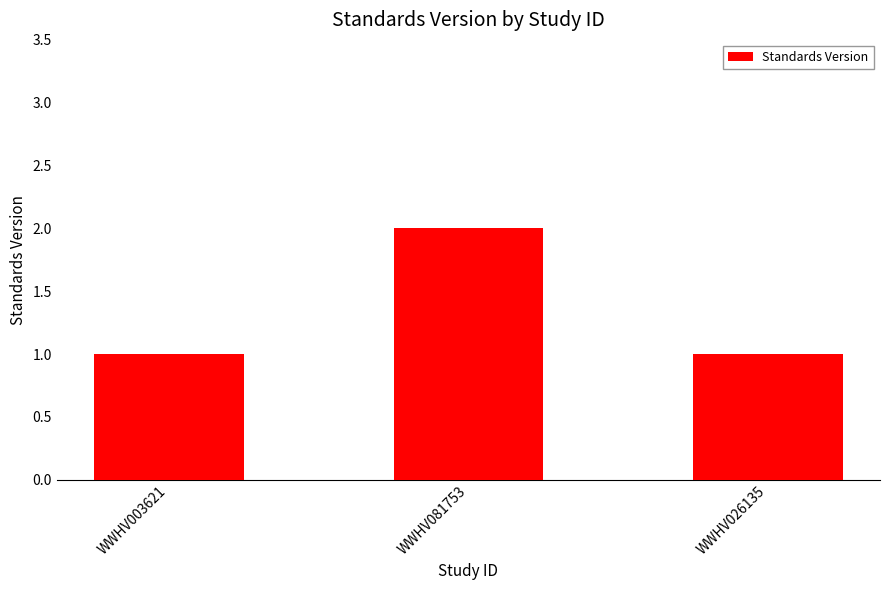

Between WWHV081753 and WWHV003621, which is larger?

WWHV081753